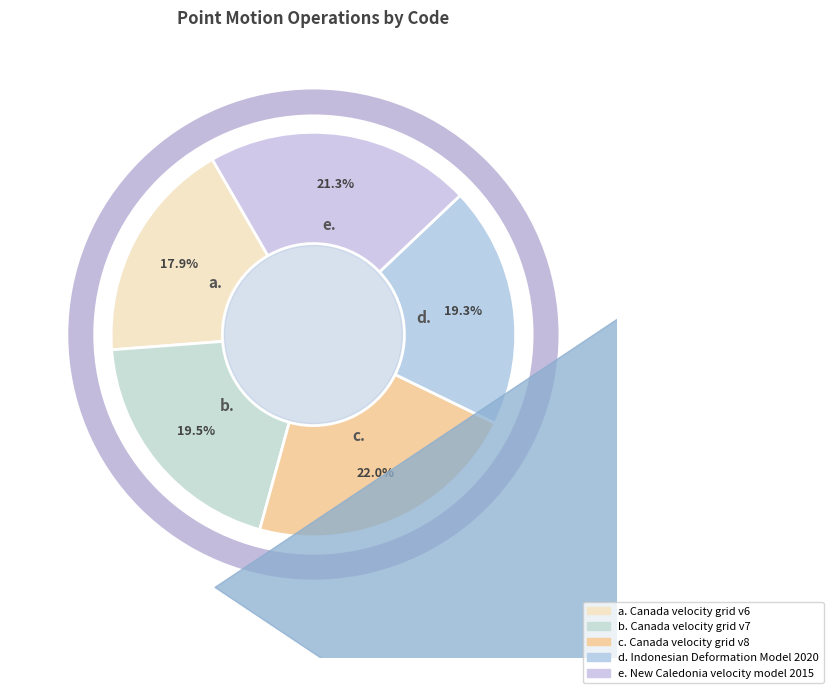

True or false: Canada velocity grid v8 accounts for 13% of the total.

False